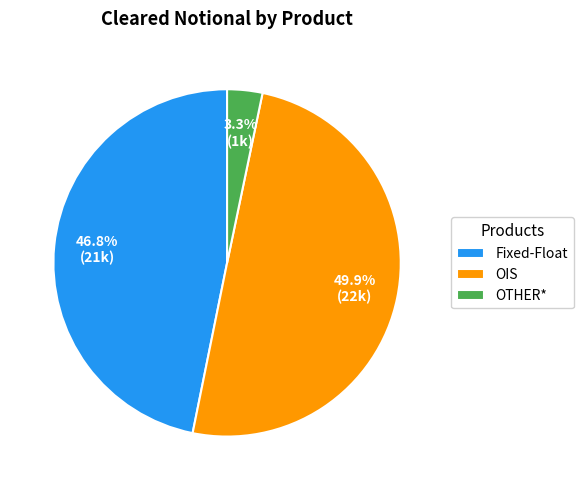

Do Fixed-Float and OIS together represent more than half of the pie?

Yes